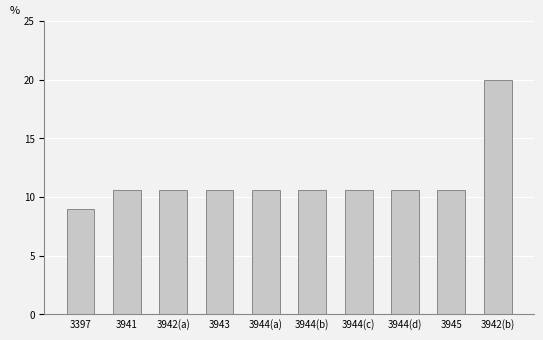

How many values are below 10?

1